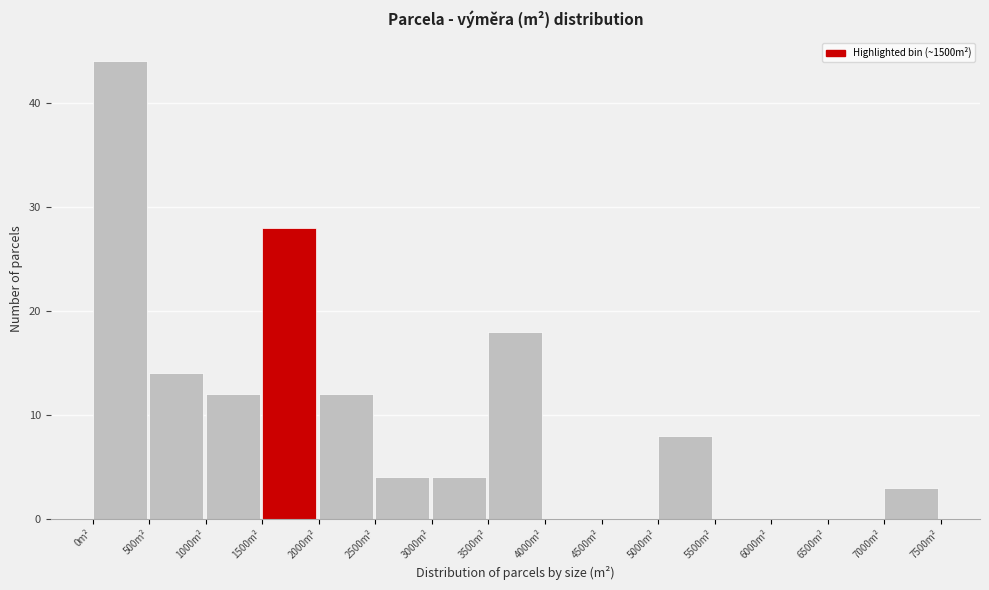

Reading left to right, list every bar in this chart as the range it spans on the x-axis followed by its height. The values are not printed on the chart, so give them approximately, as read against the axis.

0 to 500: 44
500 to 1000: 14
1000 to 1500: 12
1500 to 2000: 28
2000 to 2500: 12
2500 to 3000: 4
3000 to 3500: 4
3500 to 4000: 18
4000 to 4500: 0
4500 to 5000: 0
5000 to 5500: 8
5500 to 6000: 0
6000 to 6500: 0
6500 to 7000: 0
7000 to 7500: 3